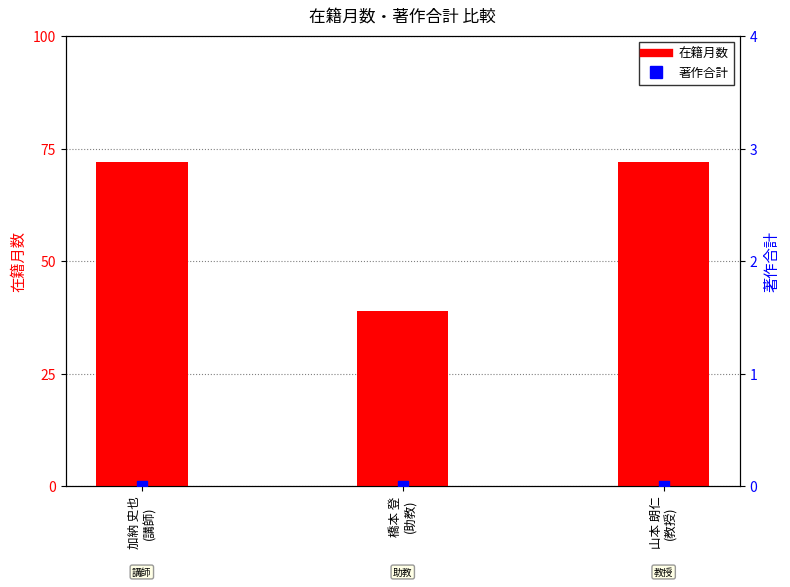

Which series reaches the minimum Y coordinate?

著作合計